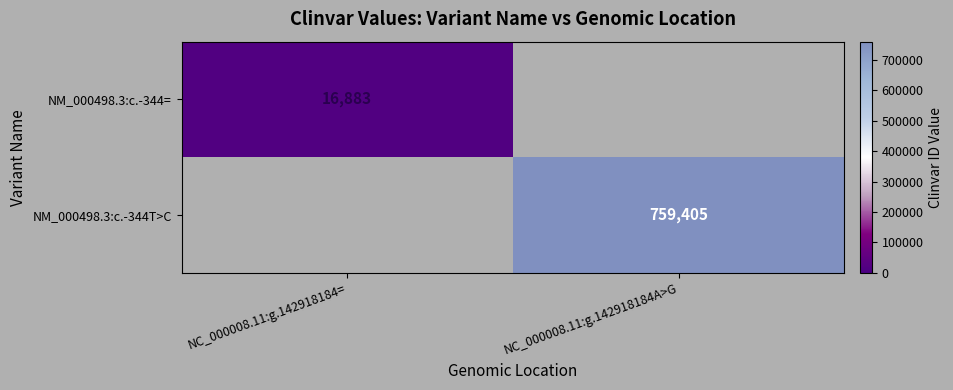

Is it true that NM_000498.3:c.-344T>C equals 759405 at NC_000008.11:g.142918184A>G?

True